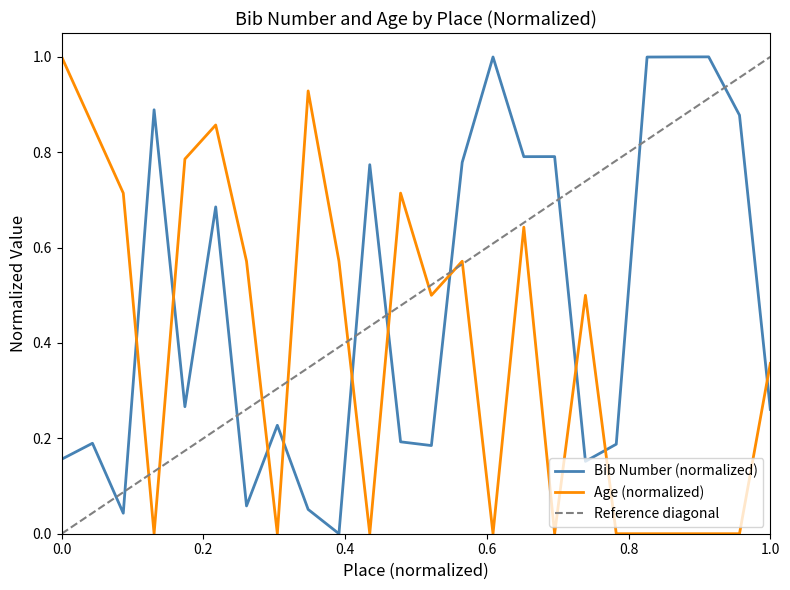

At which category does the chart reach its minimum across all series?

10